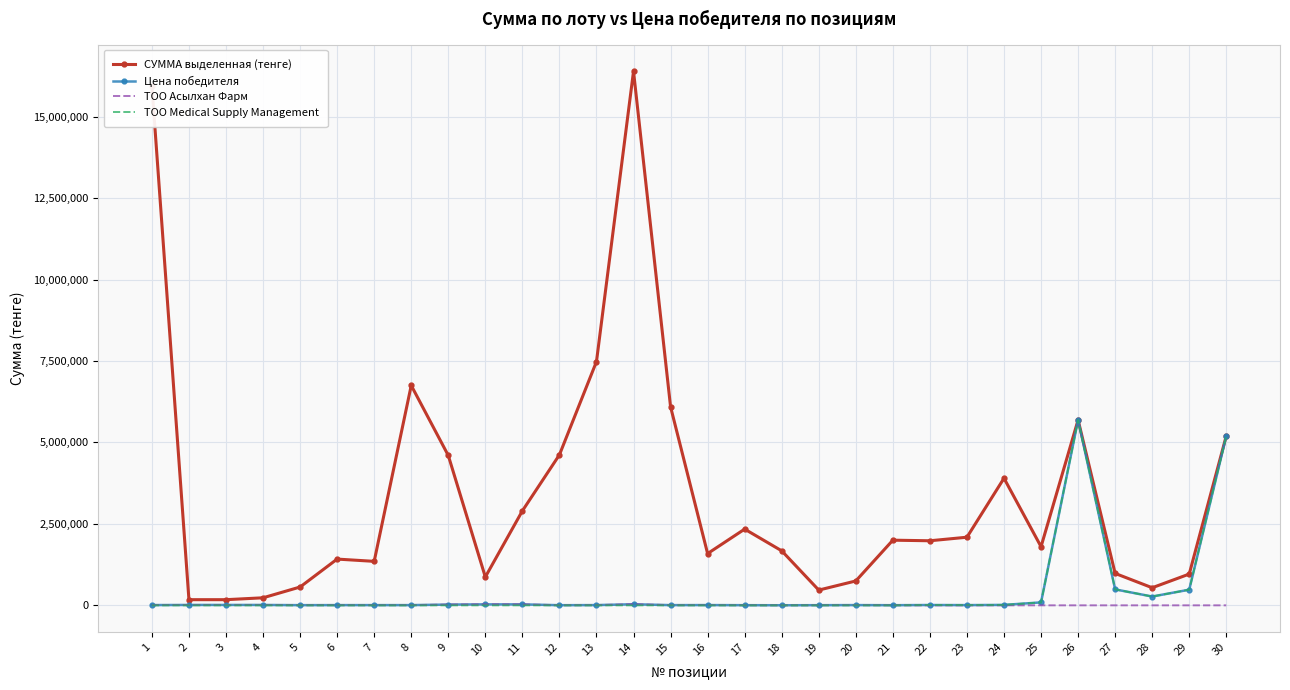

The value of ТОО Medical Supply Management at 2 is 0. True or false?

True